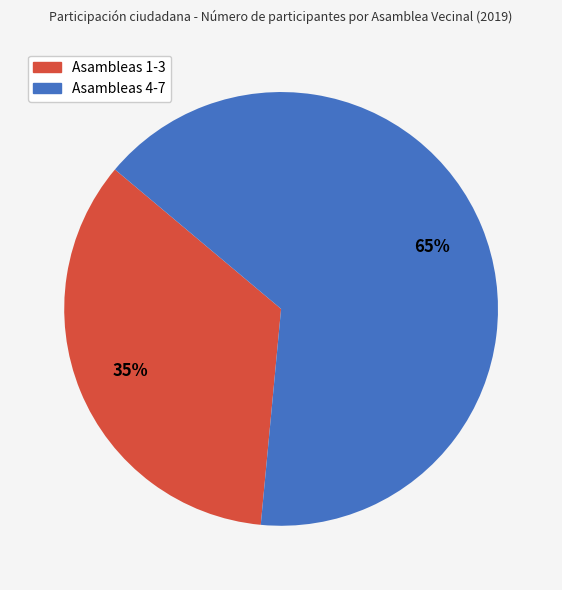

To the nearest percent, what is the average slice percentage?

50%